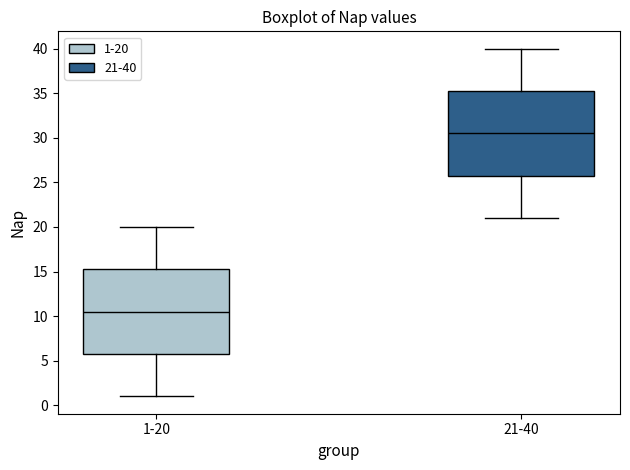

Which box's median line is the lowest?

1-20